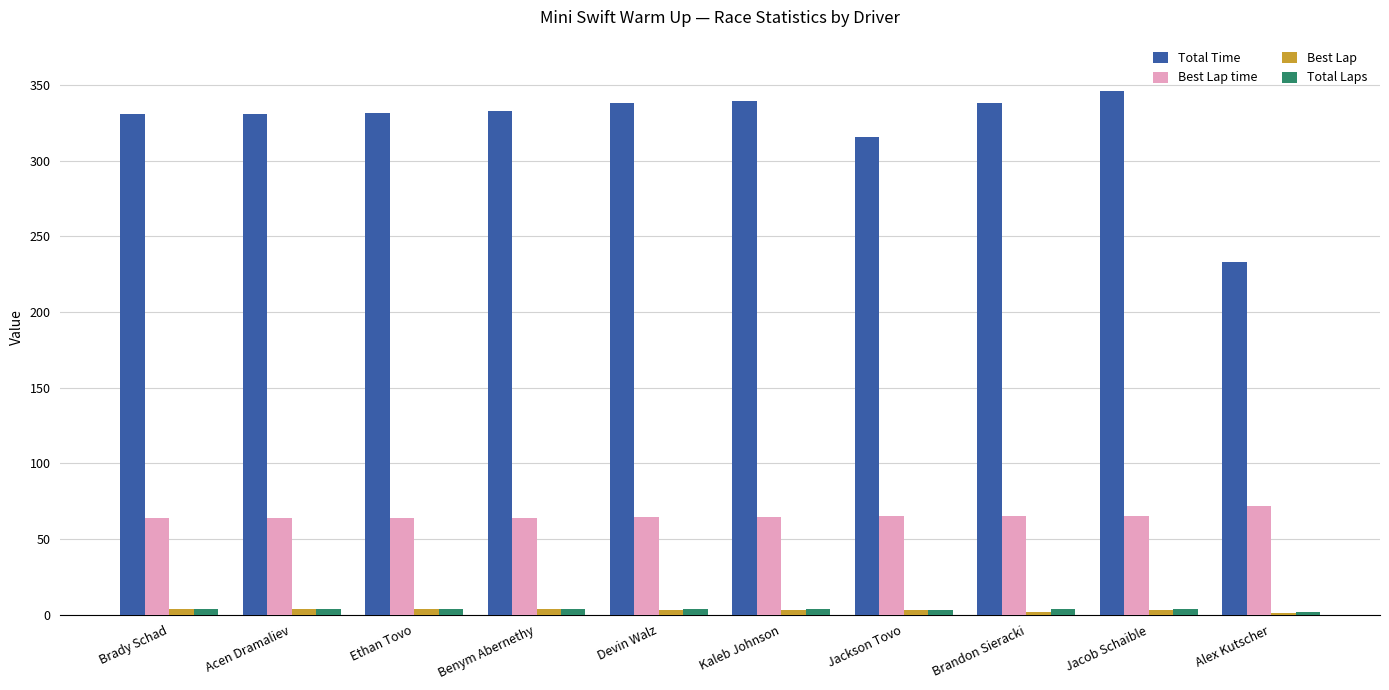

What is the sum of all Best Lap values?

31.0